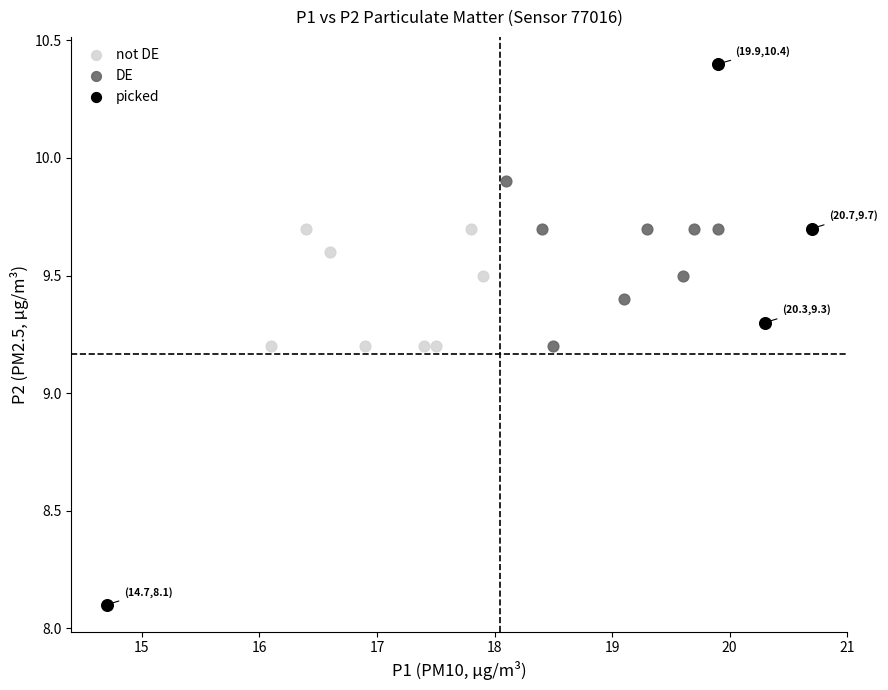

What are all the series names shown in the legend?

not DE, DE, picked